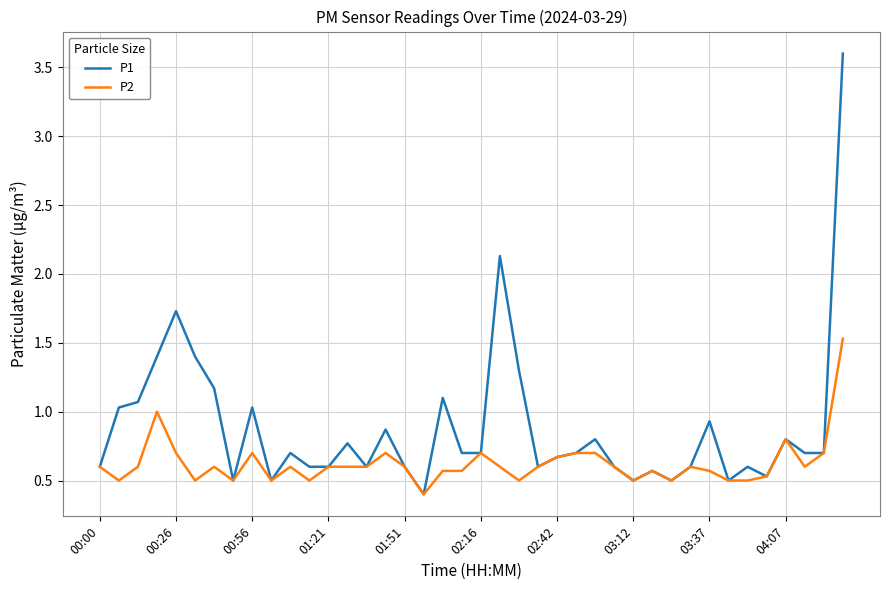

Rank the series by their average value, from highest to lowest.

P1, P2